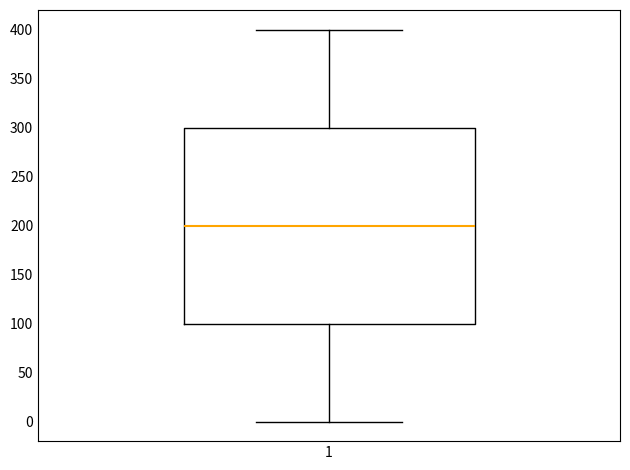

Read this box plot against the y-axis: the position of the median line, the range covered by the box, and the ends of both whiskers. The values are not printed on the chart, so give them approximately, as read against the axis.

median 200, box 100 to 300, whiskers 0 to 400